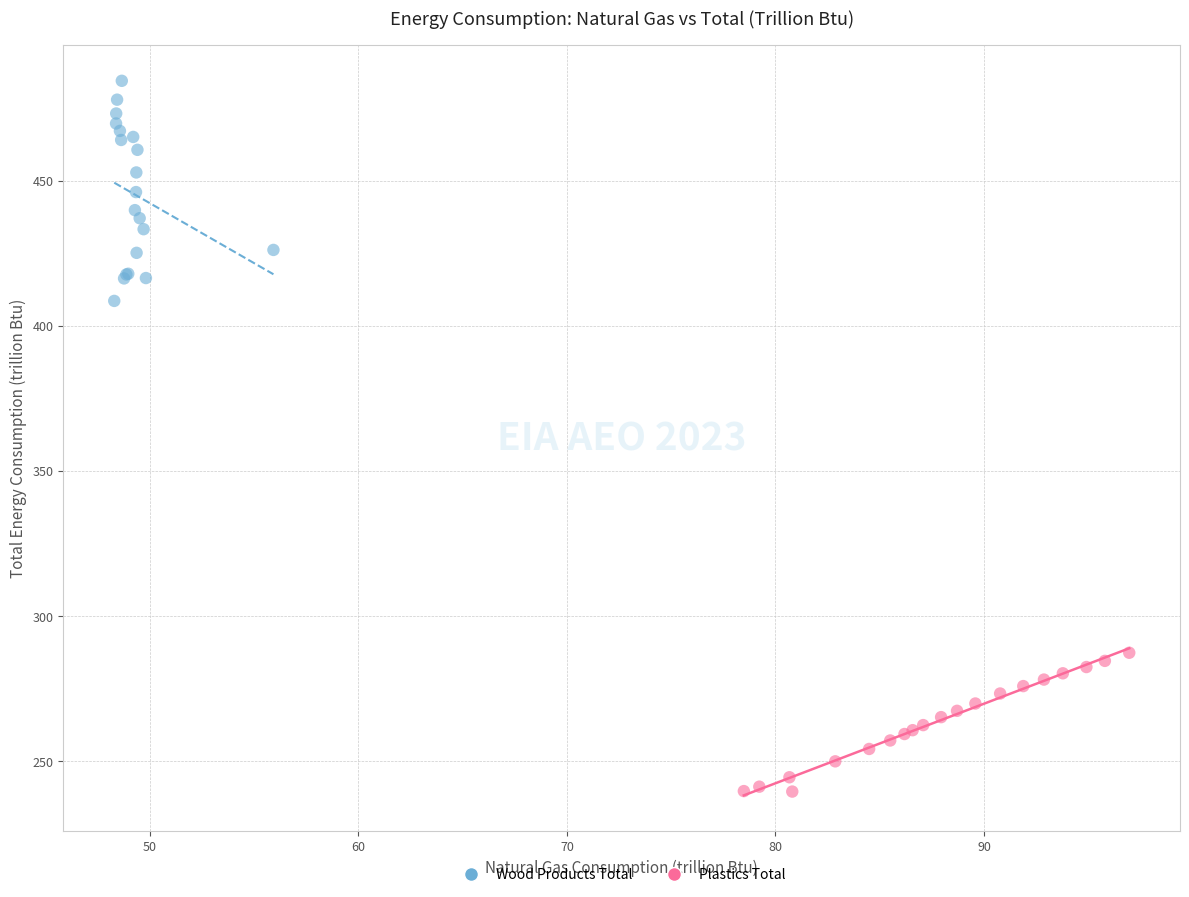

Which series contains the highest Y value?

Wood Products Total